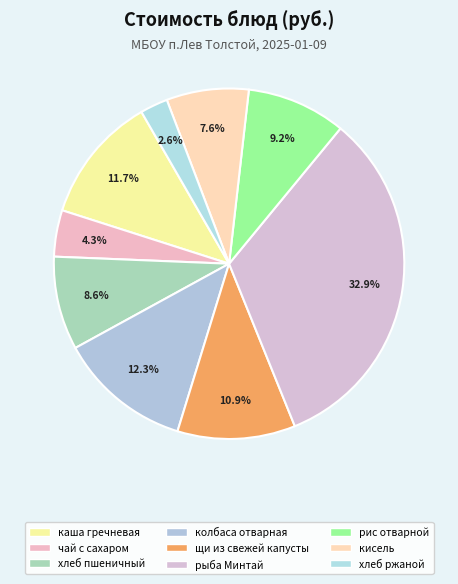

True or false: каша гречневая accounts for 1% of the total.

False